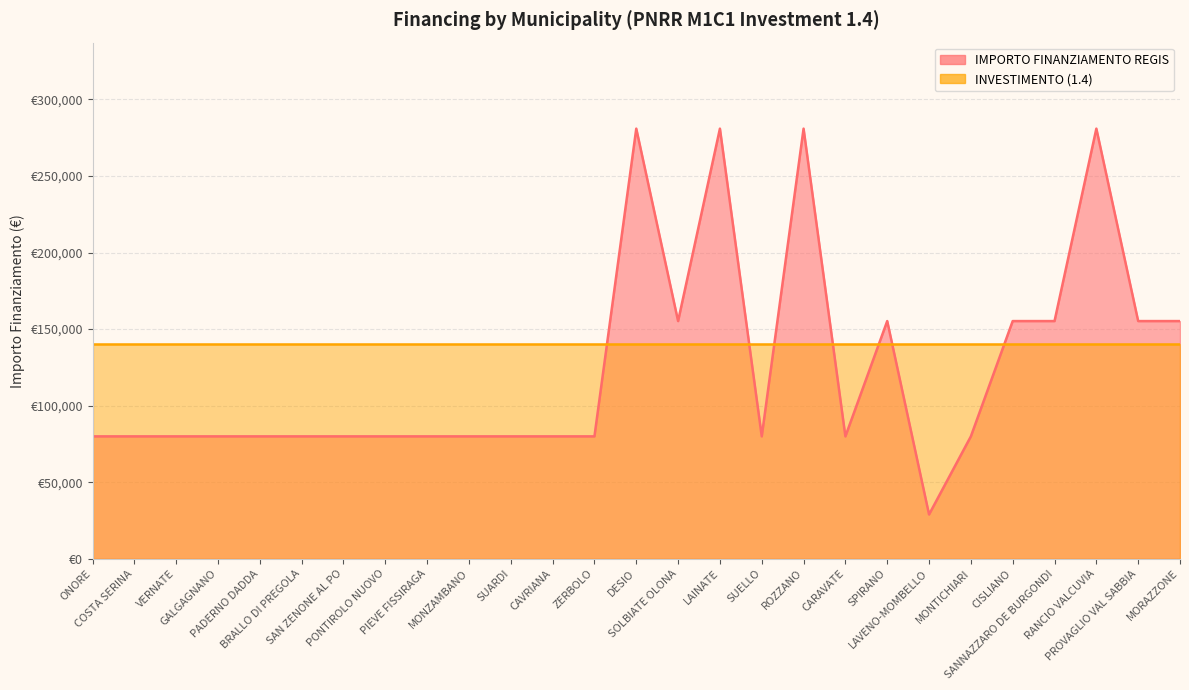

What is the smallest value displayed?

28902